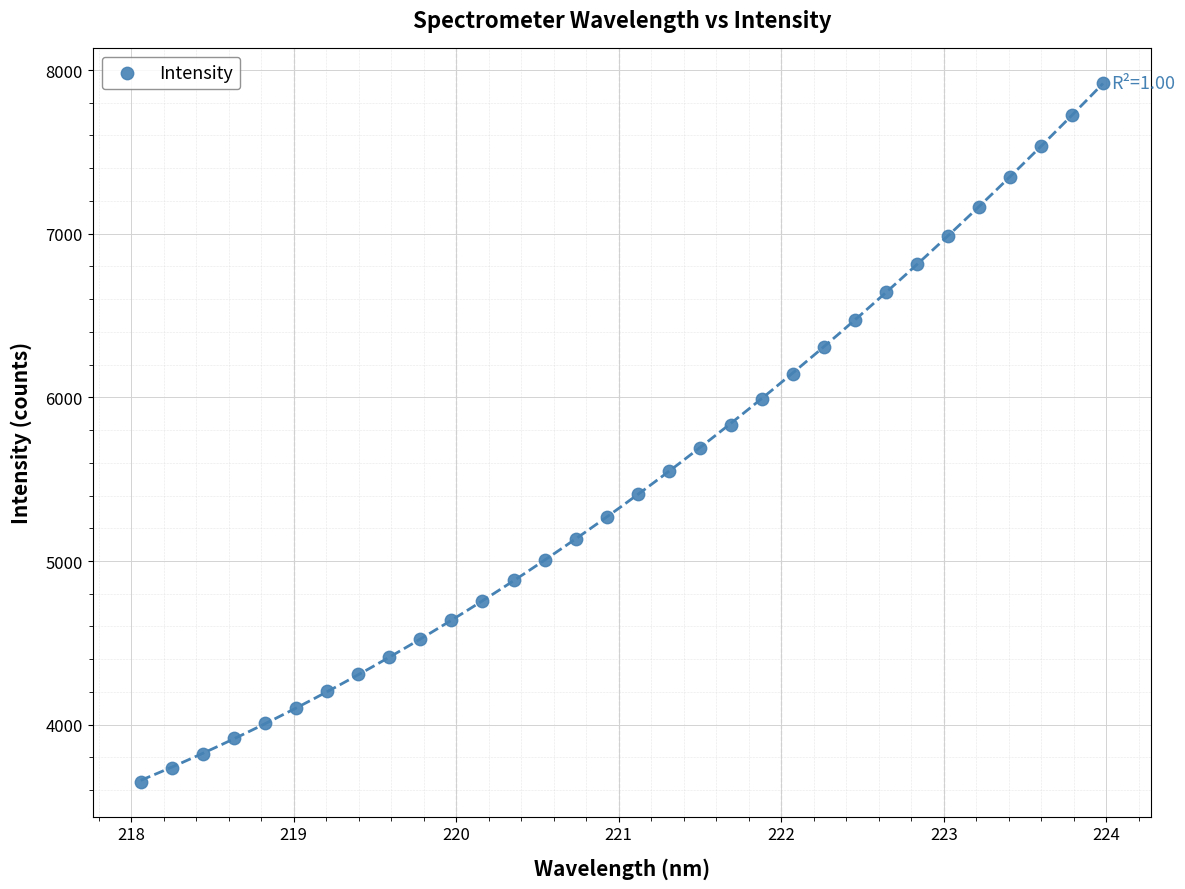

What is the range of X values (max minus min)?

5.9